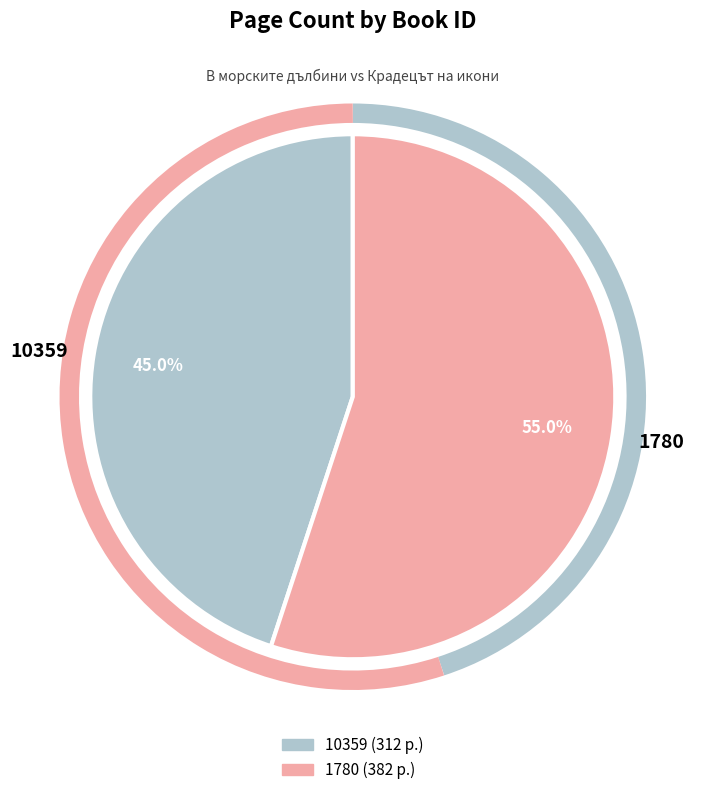

Is there a majority slice in this chart?

Yes